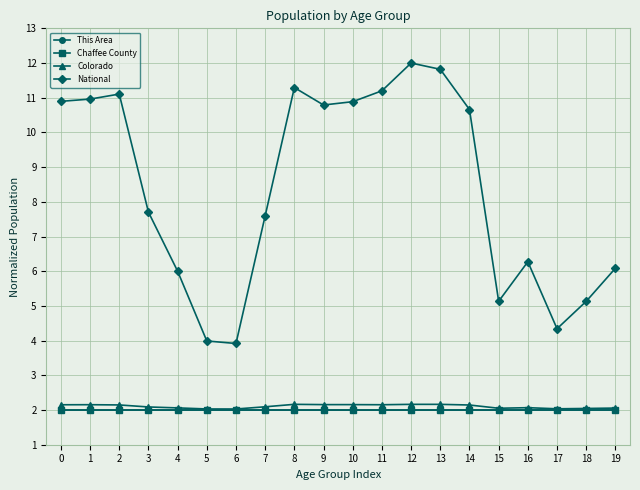

The value of Chaffee County at 19 is 2.0. True or false?

True